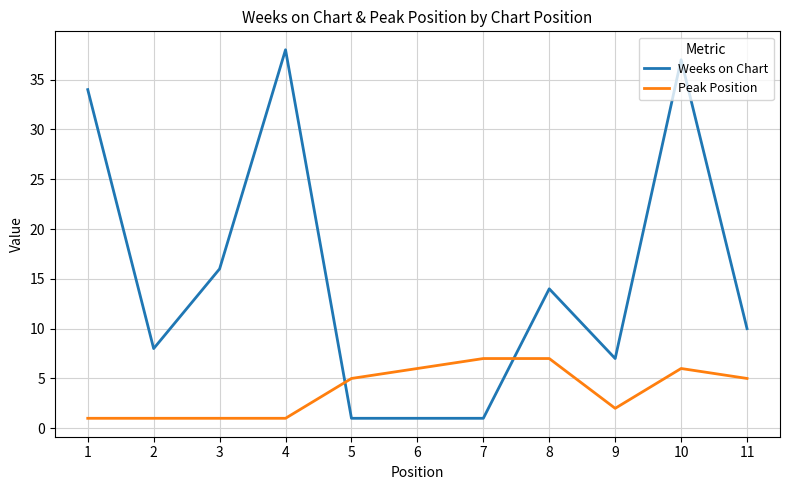

What is the total value across all series at 6?

7